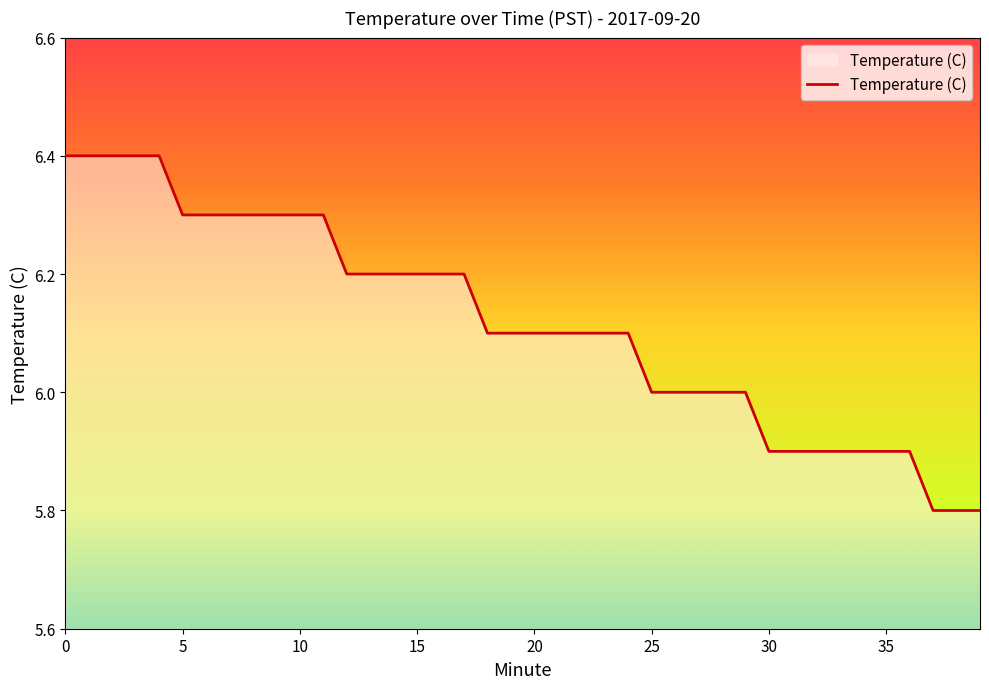

What is the greatest value displayed?

6.4